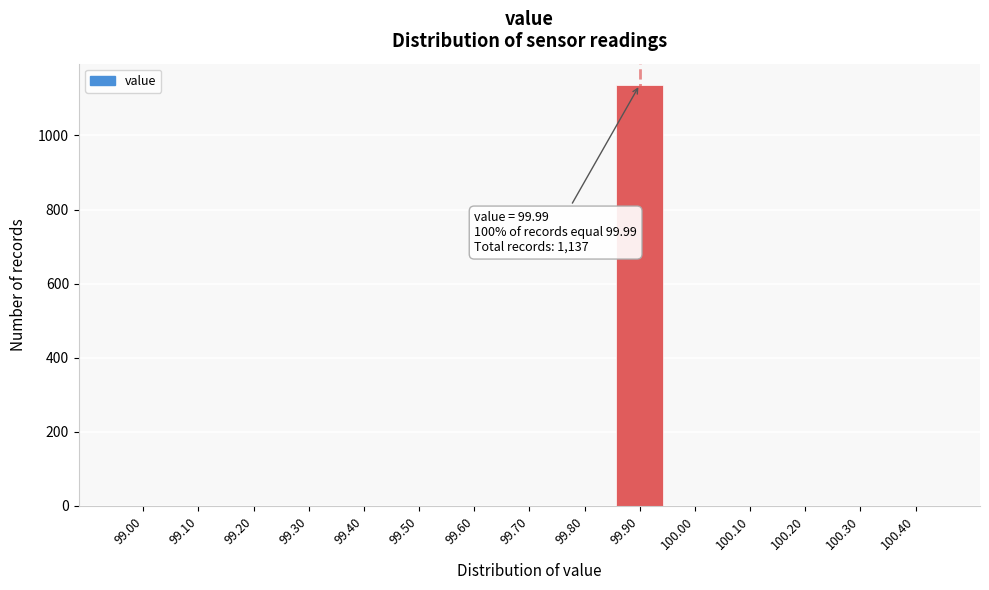

Reading right to left, list all the values displayed in this chart.

100.40=0	100.30=0	100.20=0	100.10=0	100.00=0	99.90=1137	99.80=0	99.70=0	99.60=0	99.50=0	99.40=0	99.30=0	99.20=0	99.10=0	99.00=0